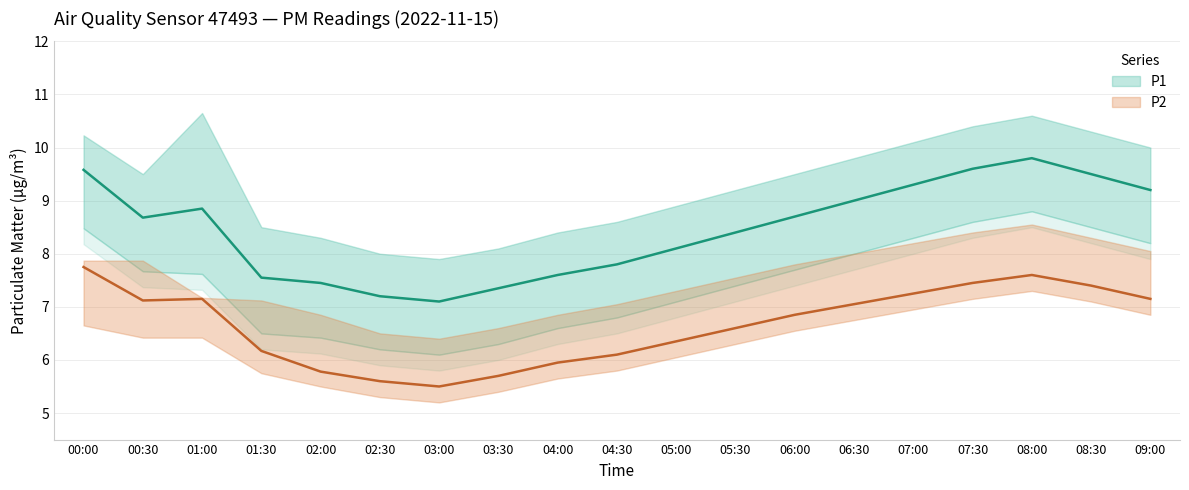

What is the difference between the P1 values at 08:00 and 06:00?

1.1